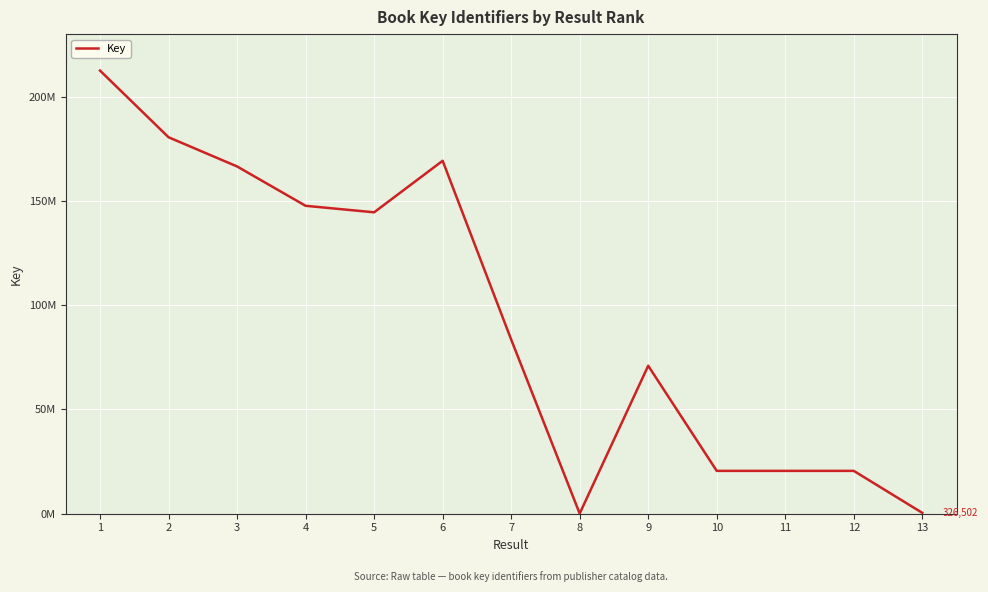

True or false: the data has more than 2 interior local peaks.

False